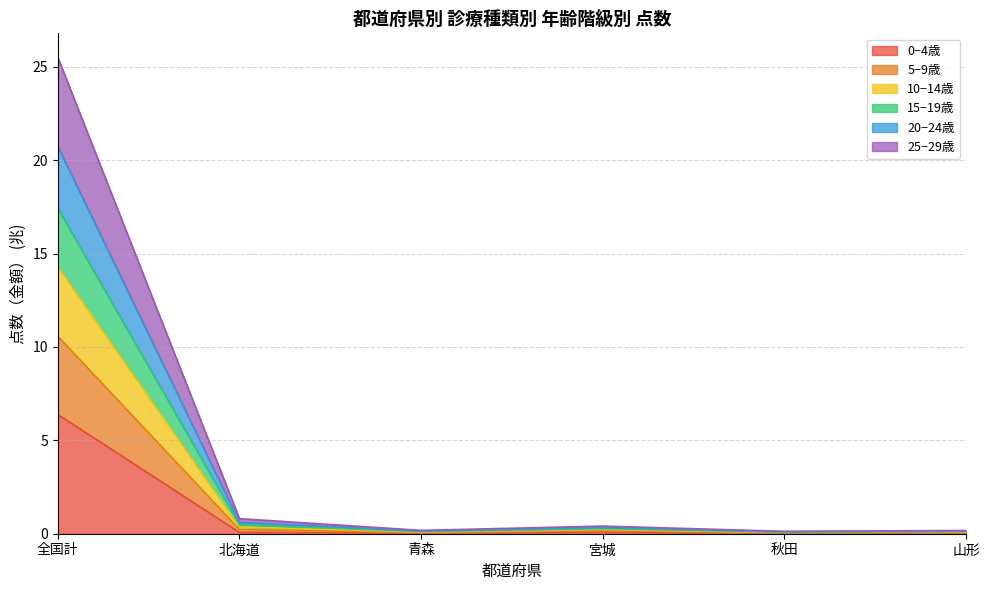

True or false: 0−4歳 and 15−19歳 intersect in this chart.

False